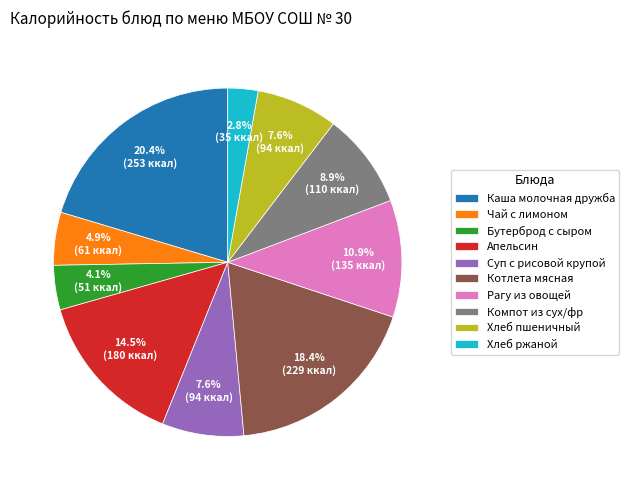

Count the number of slices in the pie.

10